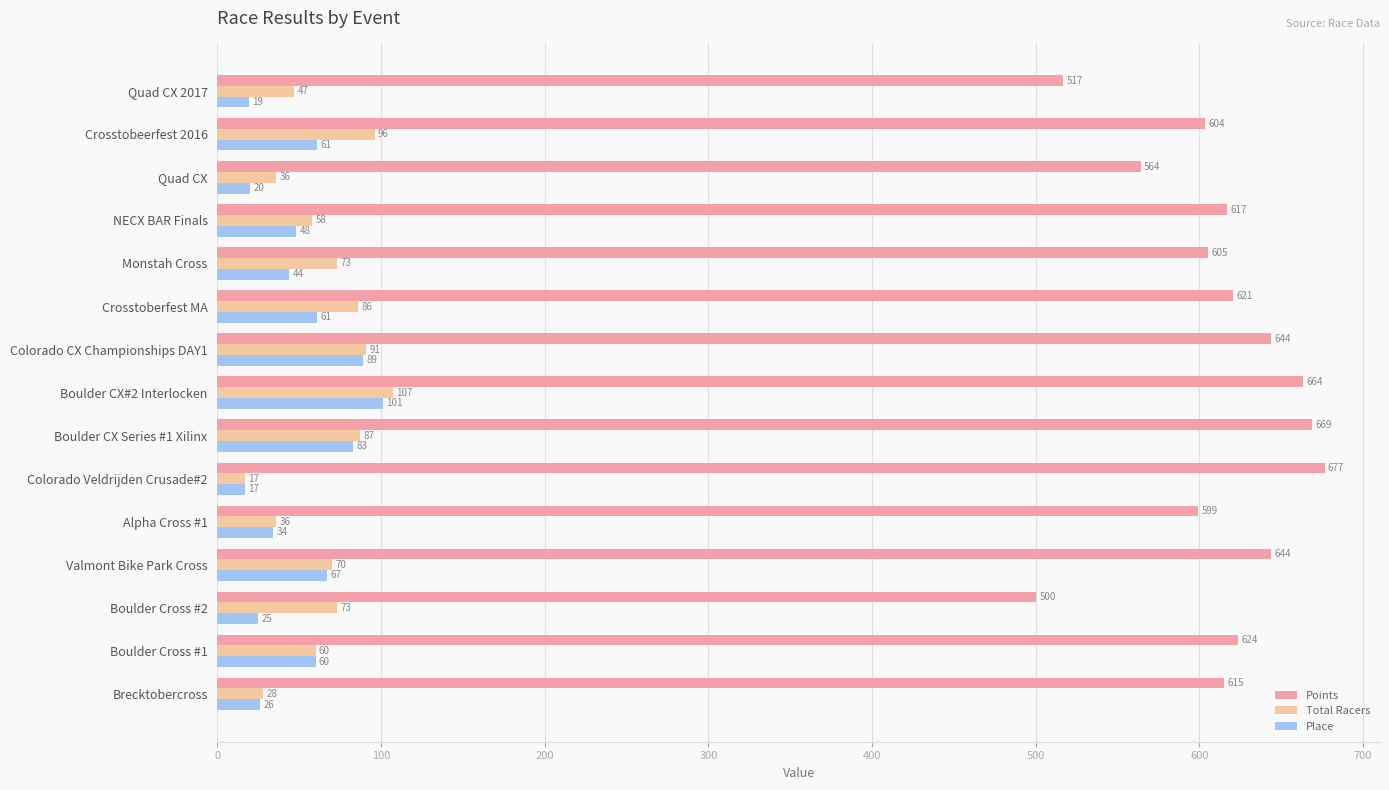

What is the total value across all series at Quad CX 2017?

583.0